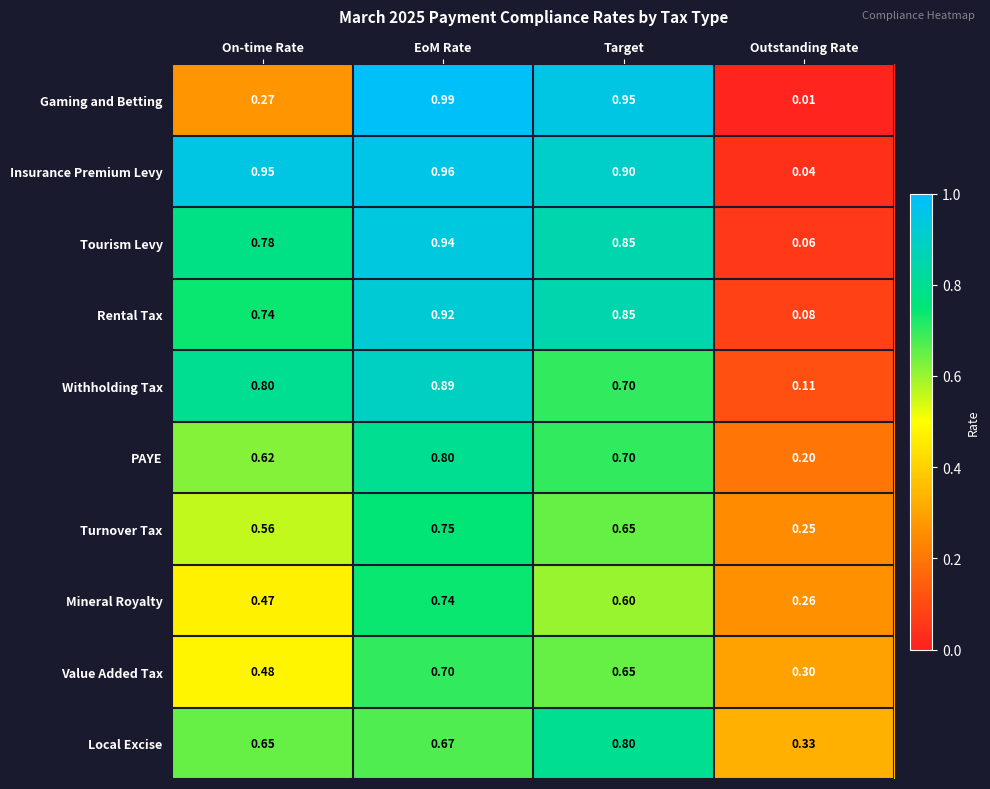

Between On-time Rate and Target, which series saw the biggest shift?

Gaming and Betting